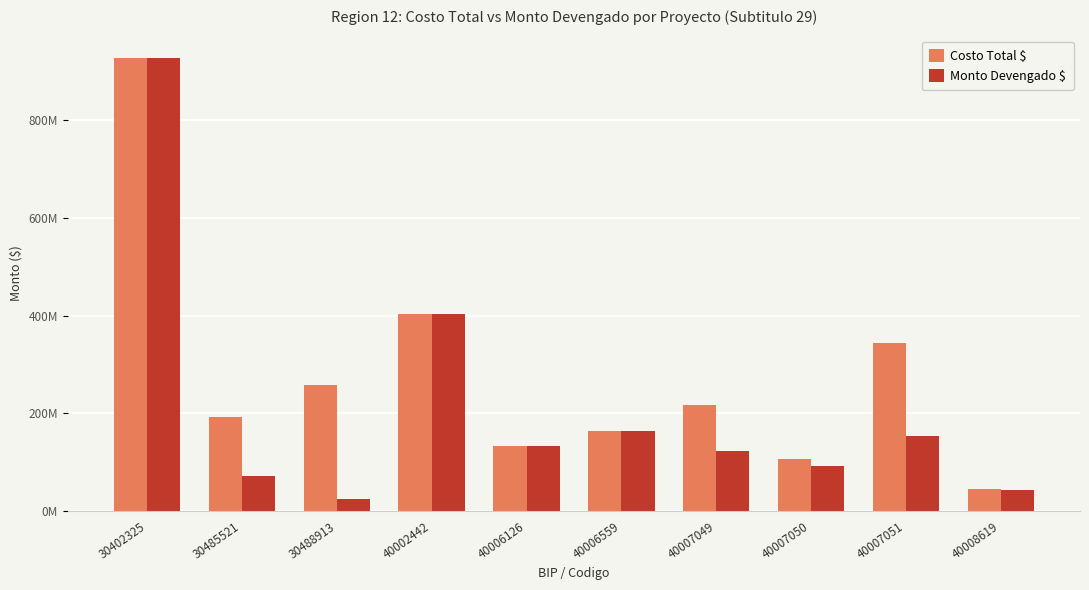

Between 30488913 and 40006126, which series saw the biggest shift?

Costo Total $